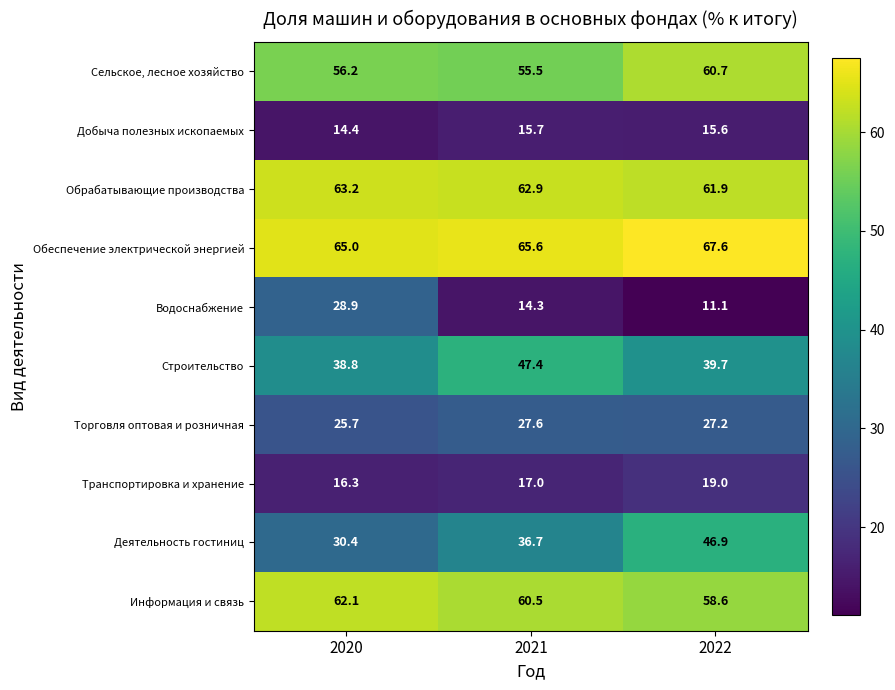

What is the smallest value displayed?

11.1